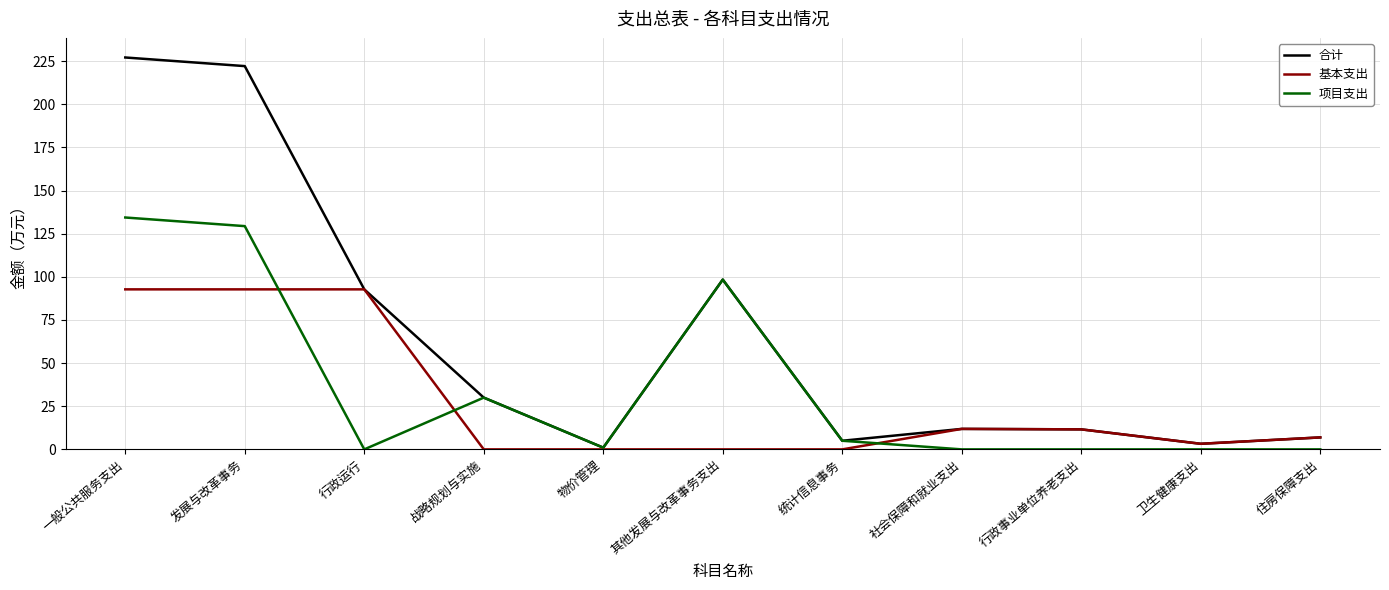

Does the chart display data point markers on the line(s)?

No